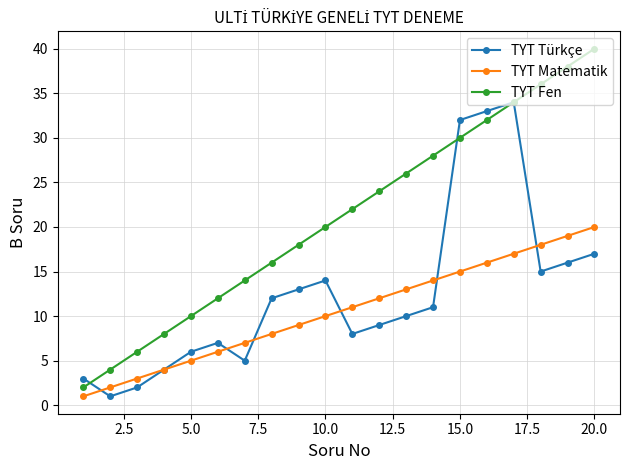

Which series has the largest total across all categories?

TYT Fen